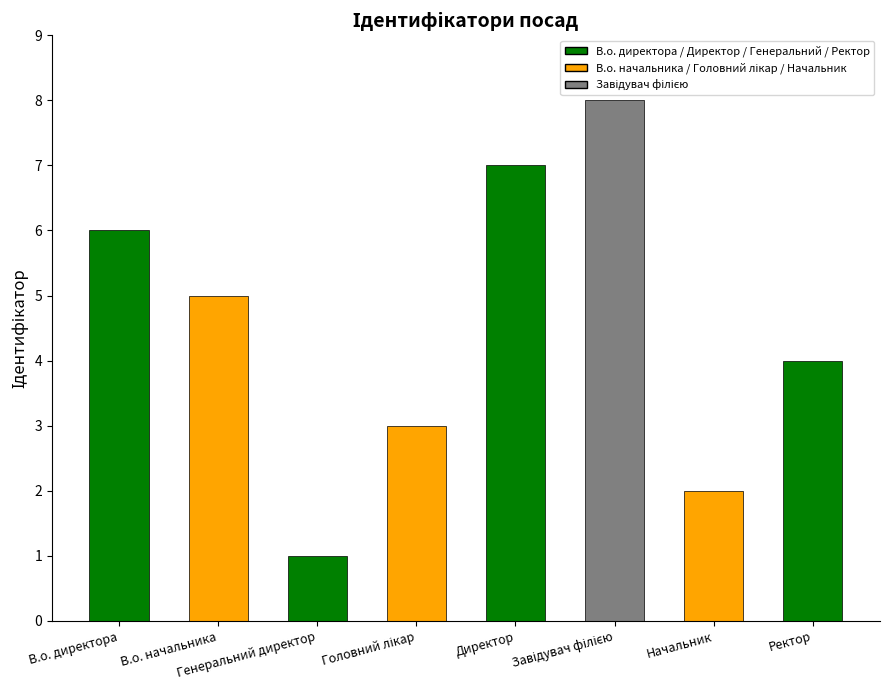

Which has a higher value, Ректор or В.о. начальника?

В.о. начальника